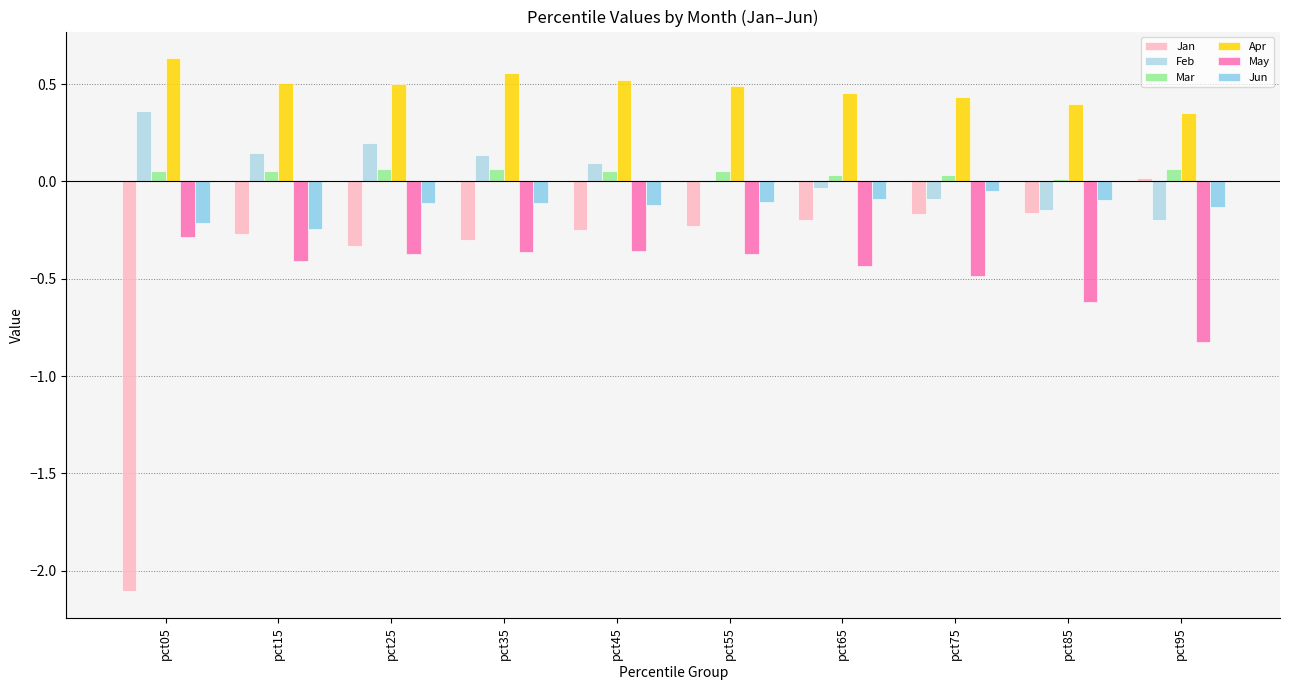

What are all the series names shown in the legend?

Jan, Feb, Mar, Apr, May, Jun